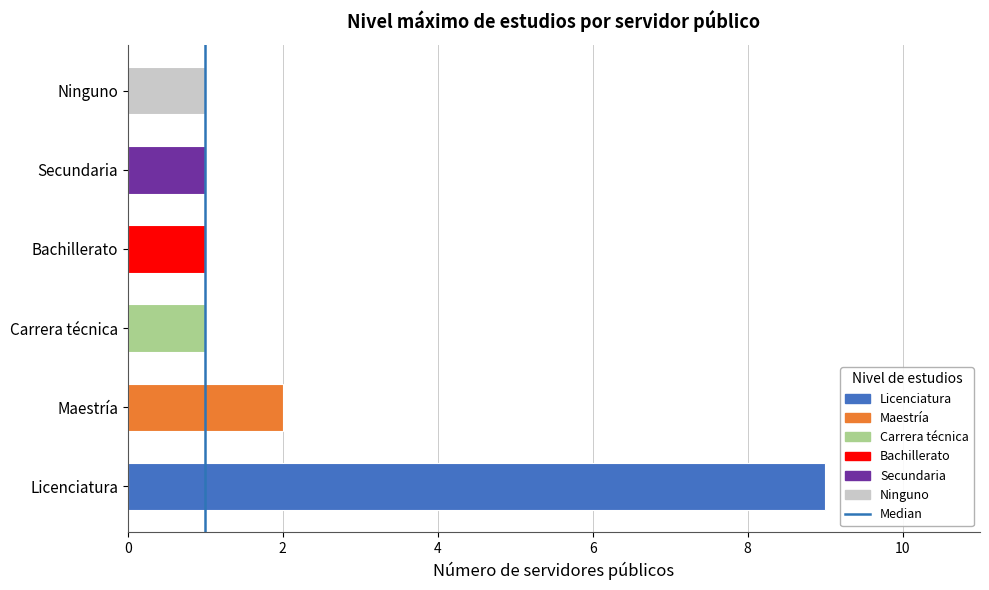

At which label is the value closest to 5?

Maestría